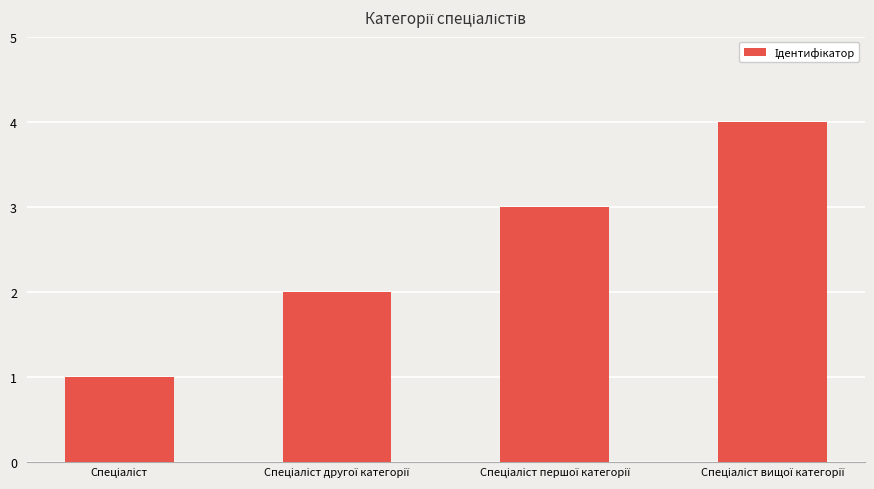

What is the sum of all values?

10